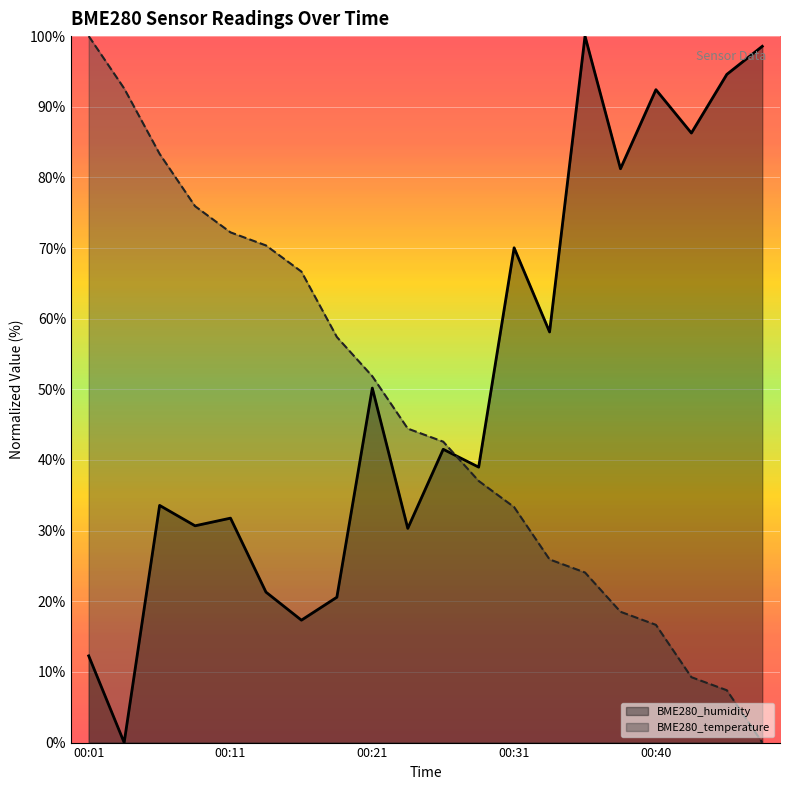

The value of BME280_humidity at 00:06 is 33.6. True or false?

True